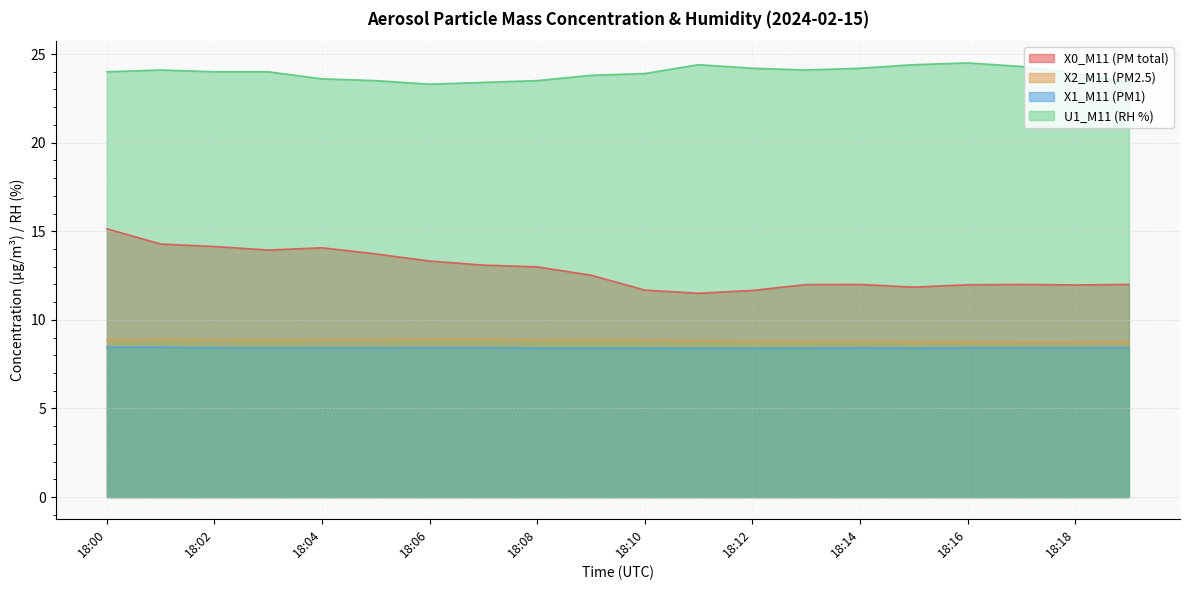

Which has a higher value, 18:16 or 18:13?

18:13